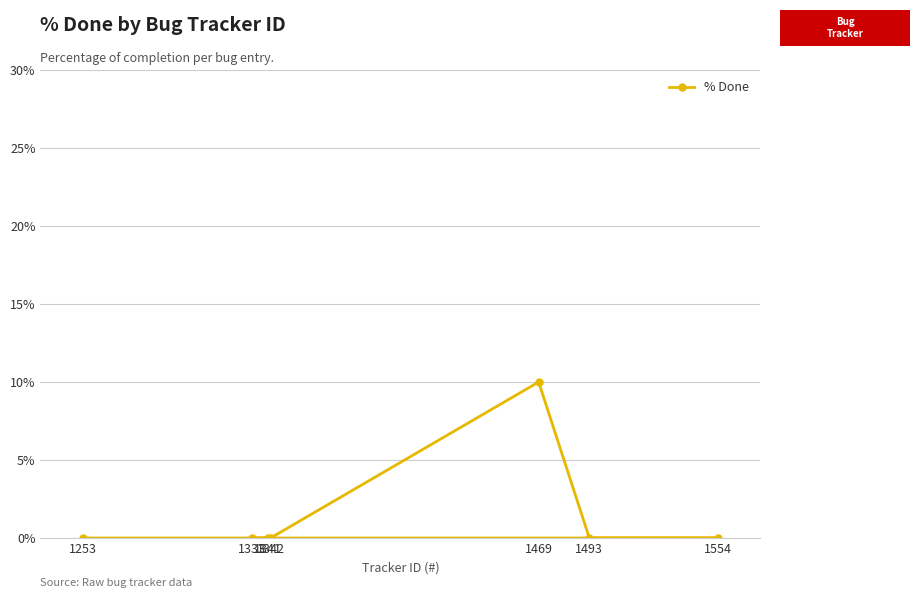

What is the average value?

1